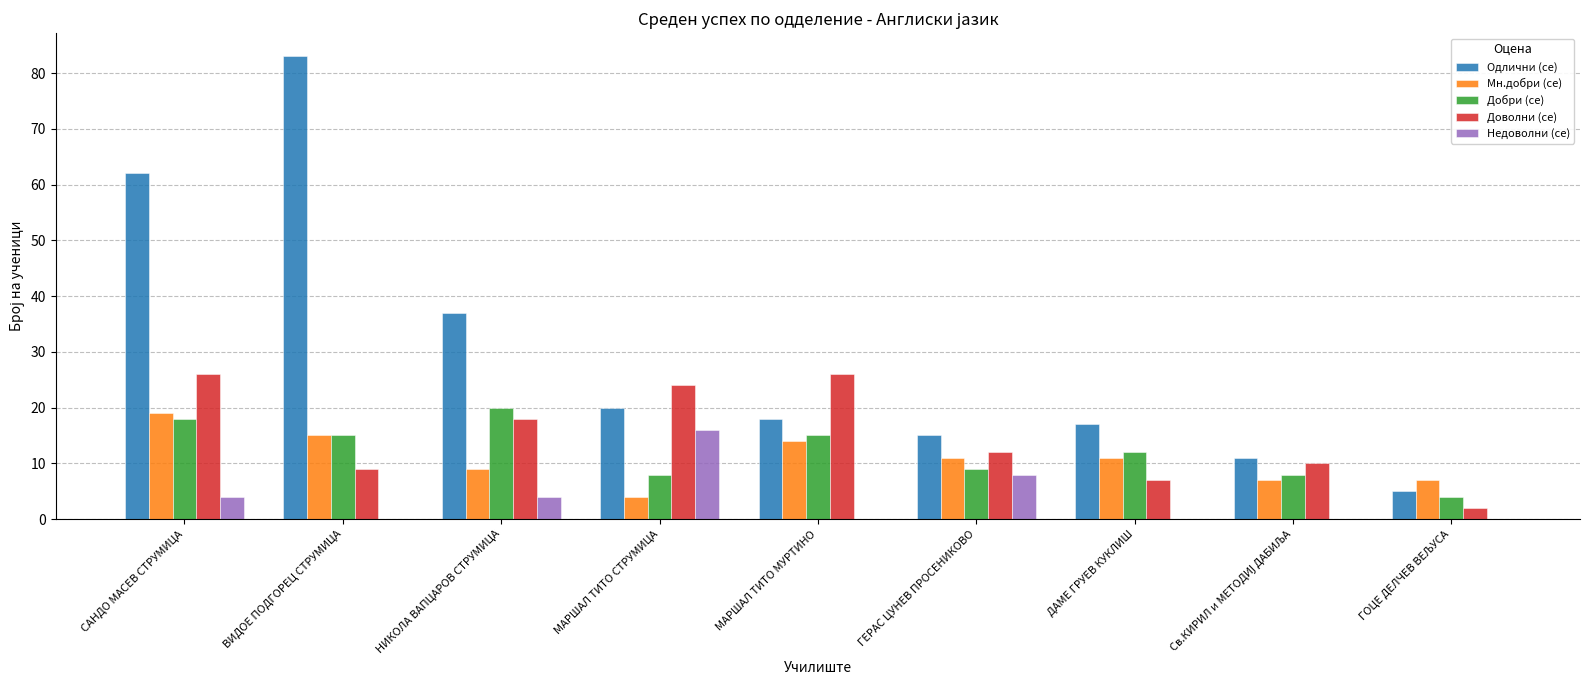

True or false: Доволни (се) has a value of 11 at ДАМЕ ГРУЕВ КУКЛИШ.

False